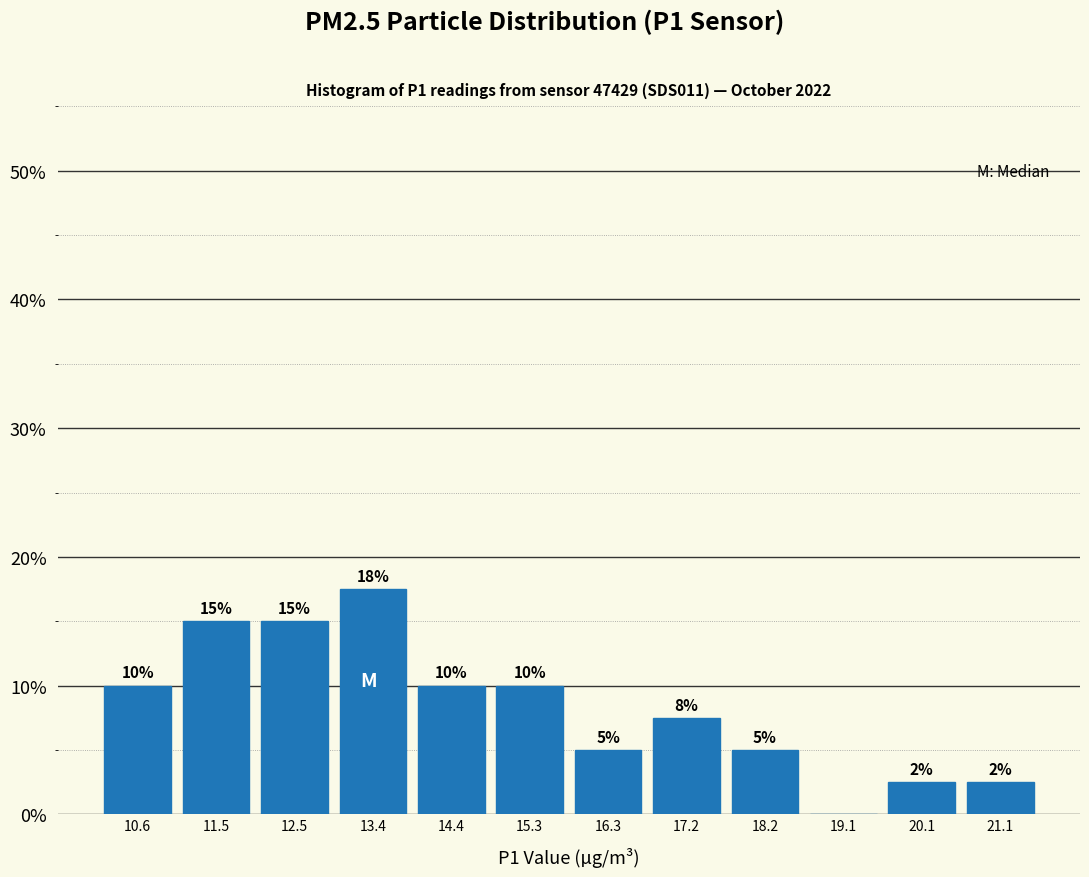

Over which range of the x-axis is the bar tallest?

13.0 to 13.9